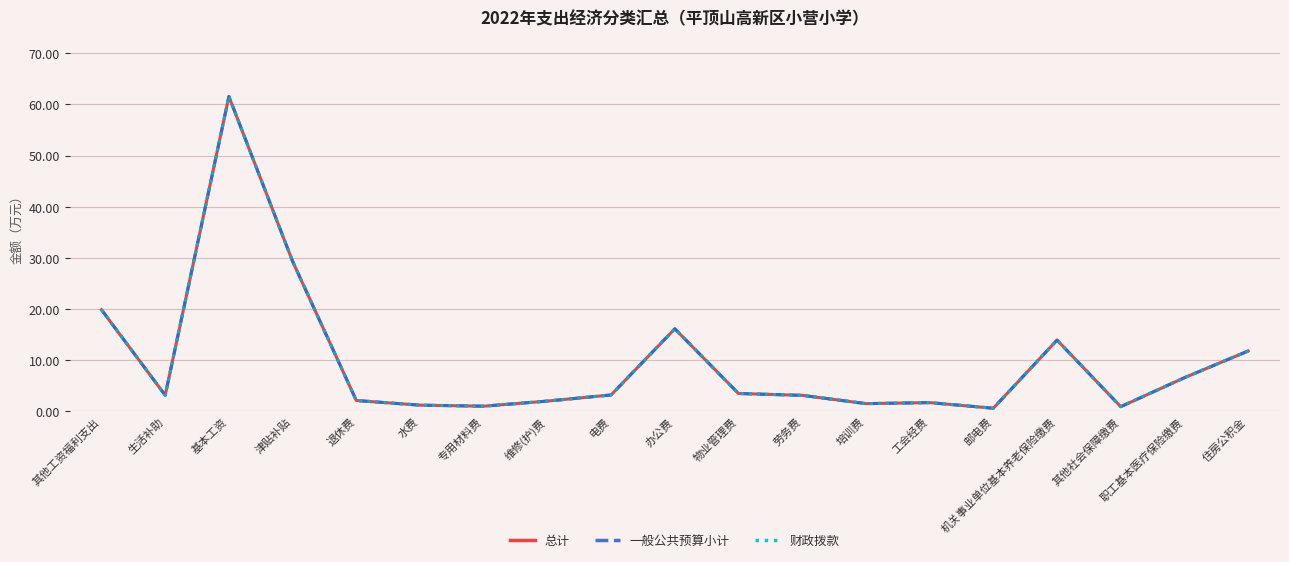

Does the chart display data point markers on the line(s)?

No